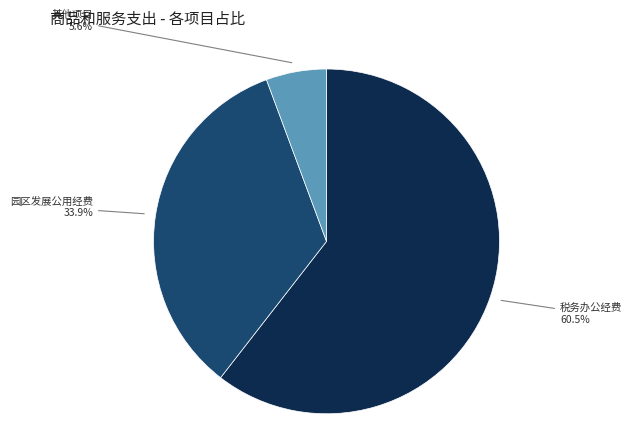

Is there a majority slice in this chart?

Yes